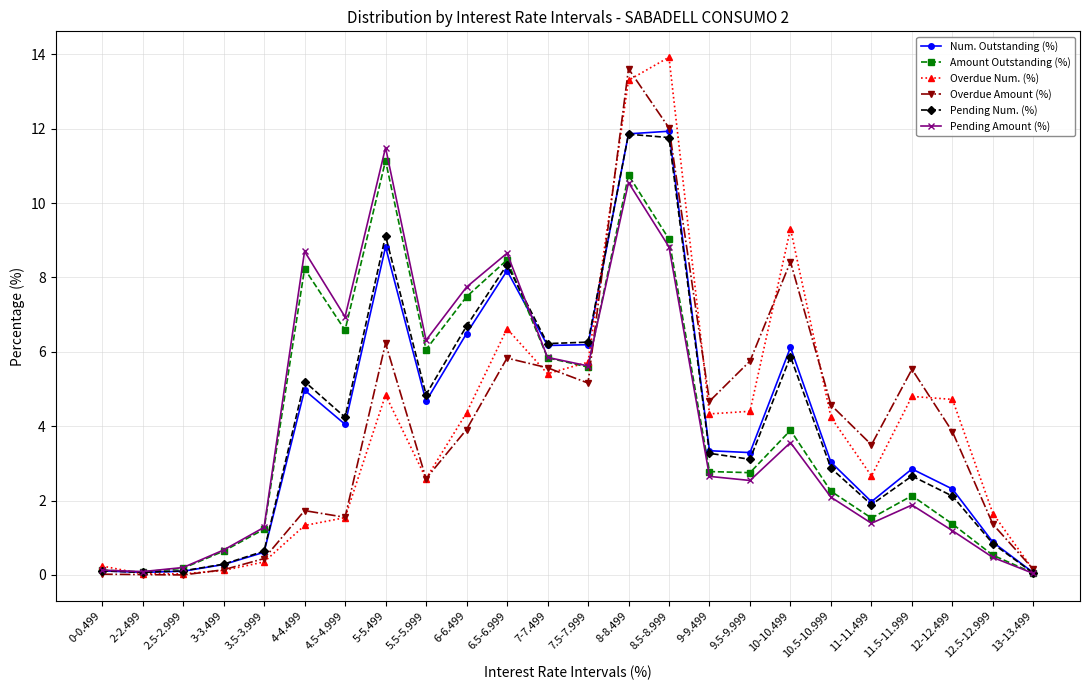

Which series has the largest range (max minus min)?

Overdue Num. (%)